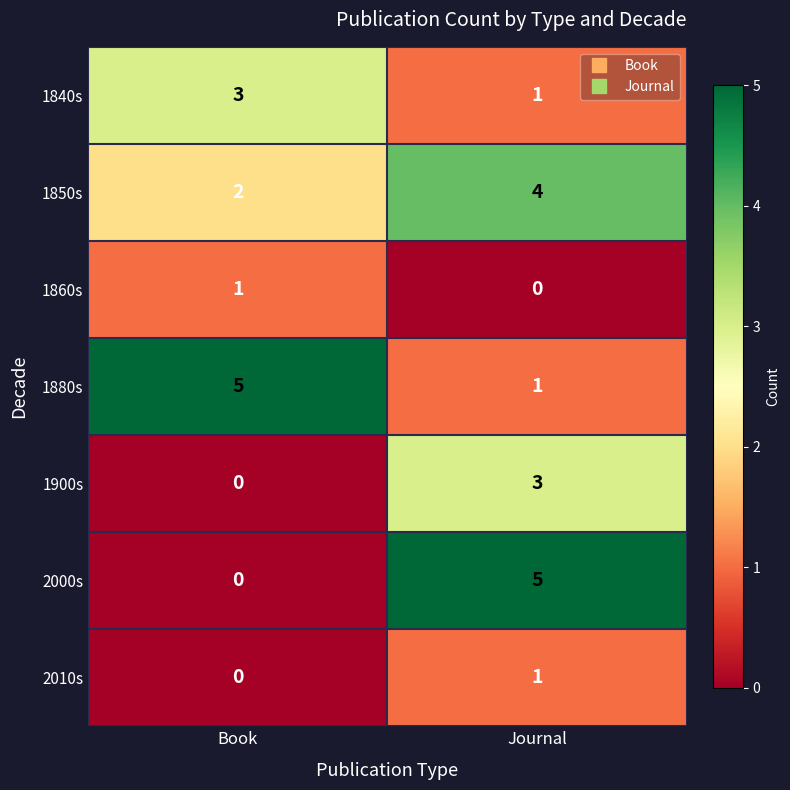

Reading left to right, transcribe all the data shown in this chart.

1840s: Book=3	Journal=1
1850s: Book=2	Journal=4
1860s: Book=1	Journal=0
1880s: Book=5	Journal=1
1900s: Book=0	Journal=3
2000s: Book=0	Journal=5
2010s: Book=0	Journal=1